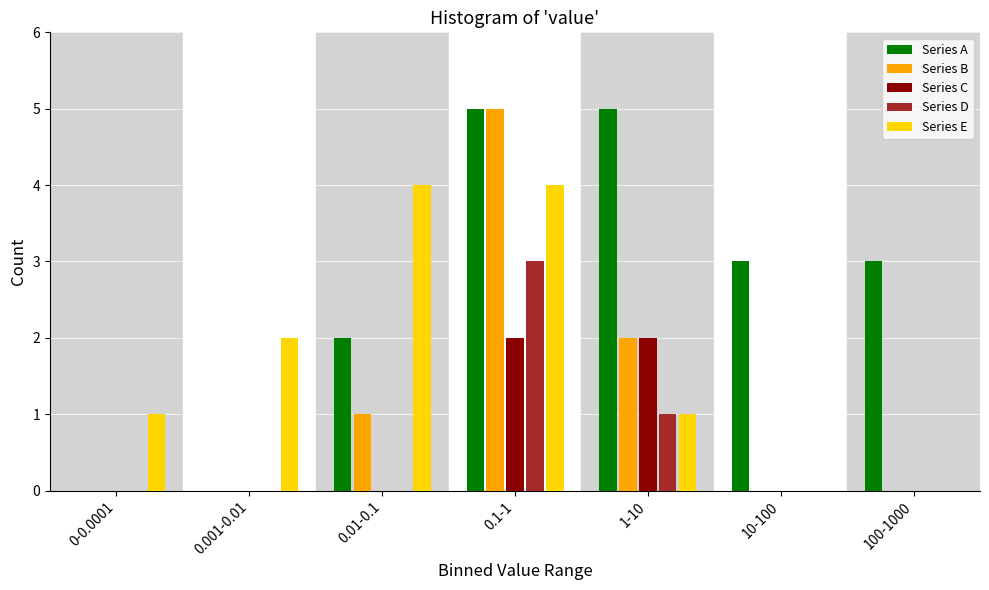

The value of Series D at 1-10 is 2. True or false?

False